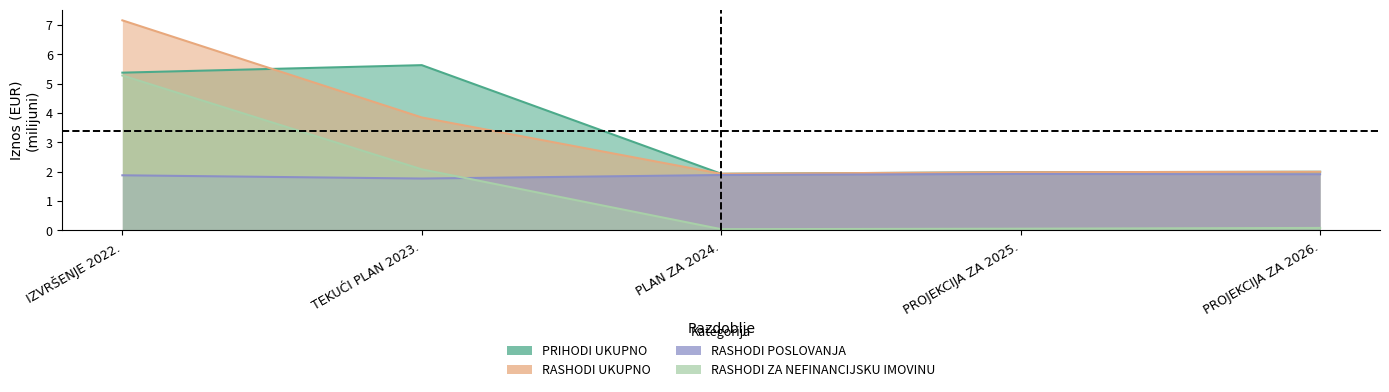

How many intersections are there between RASHODI UKUPNO and PRIHODI UKUPNO?

2